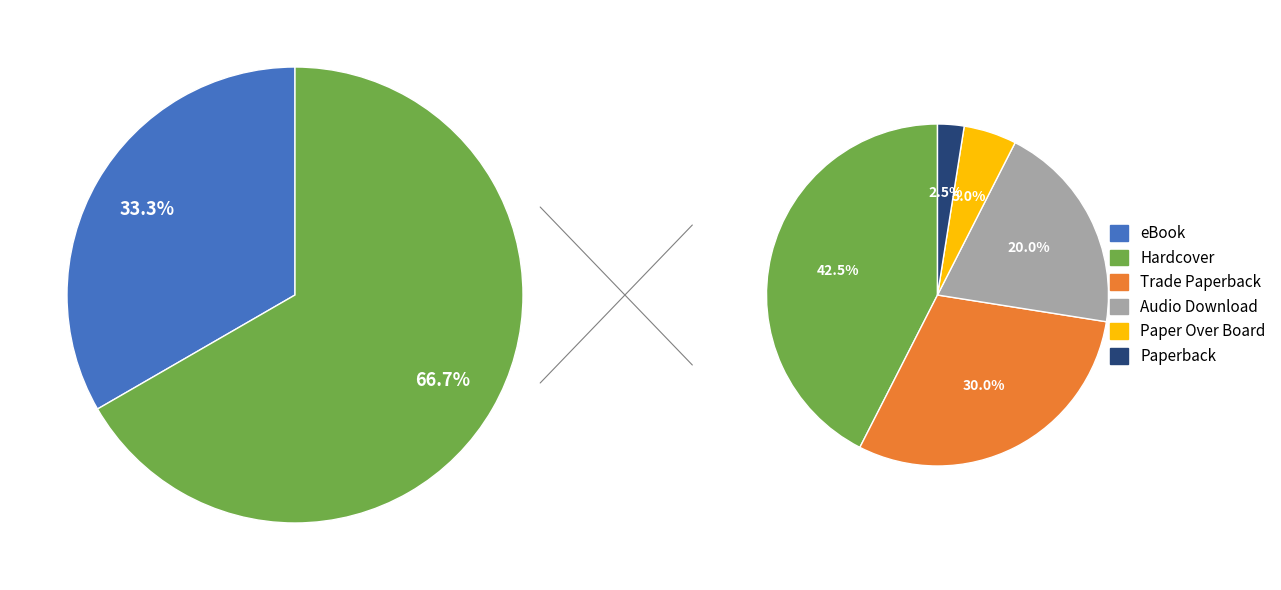

Approximately how many times larger is the value at eBook compared to Paper Over Board?

10.0